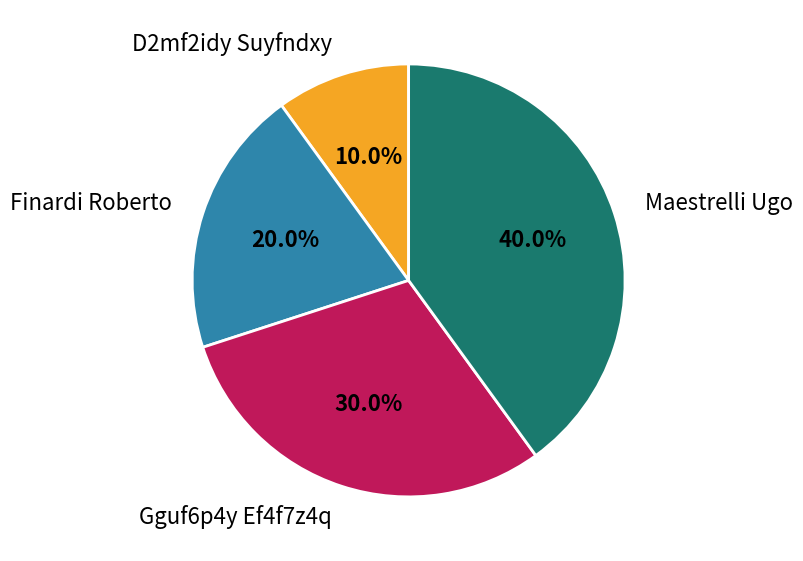

Which slice is the largest?

Maestrelli Ugo